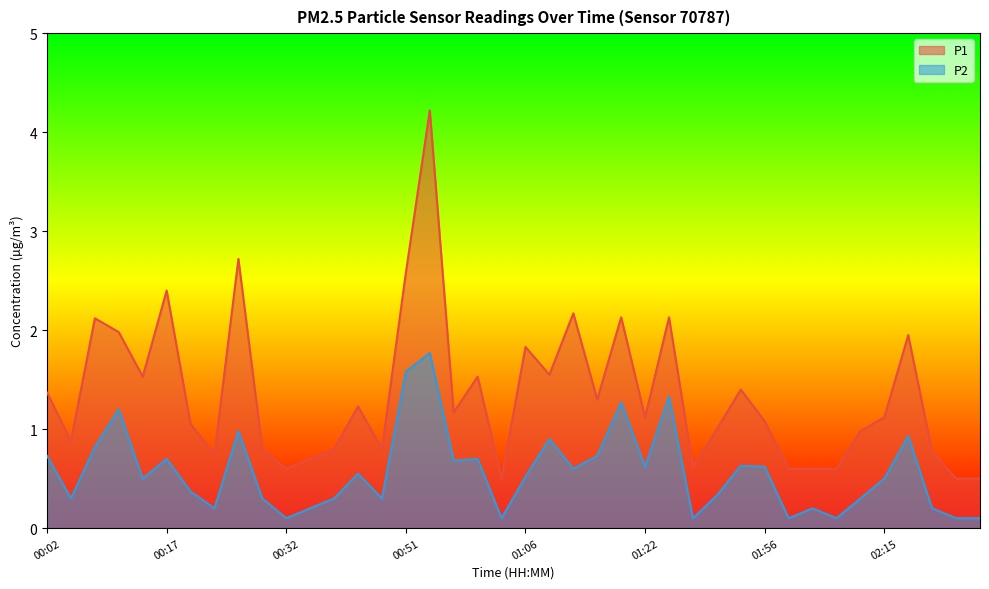

Between 00:08 and 01:22, which is larger?

00:08